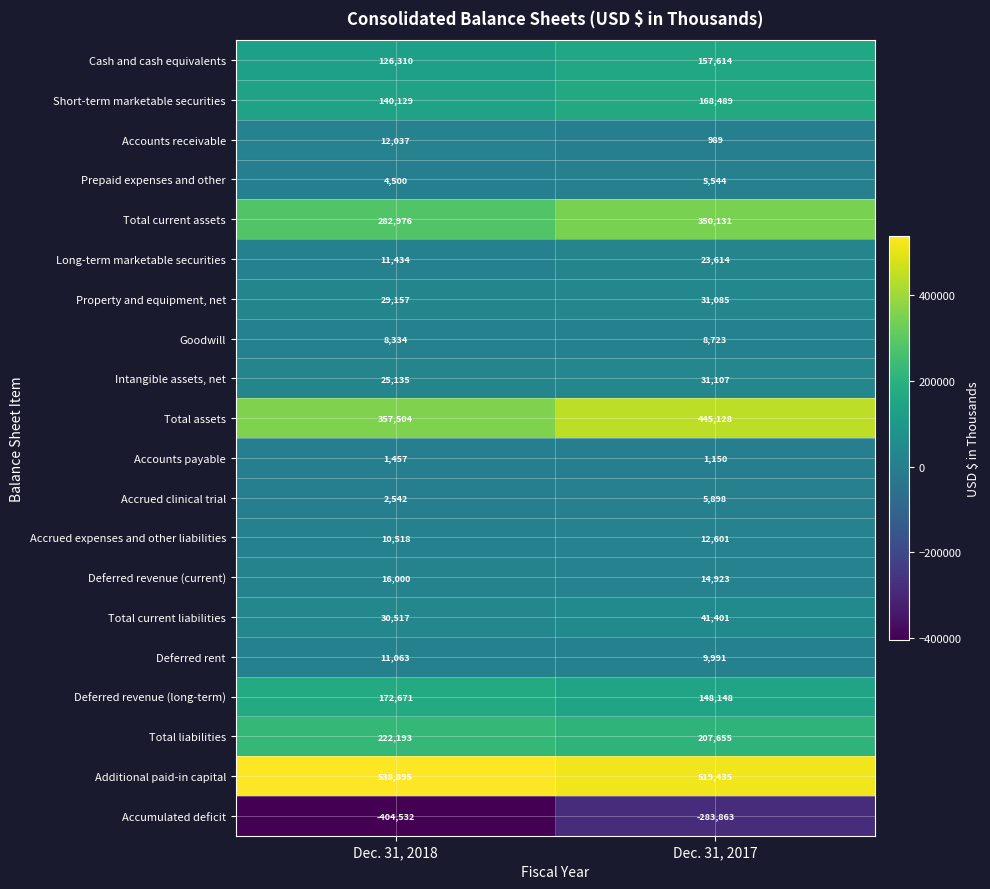

What is the spread (max minus min) of values at Dec. 31, 2017?

803298